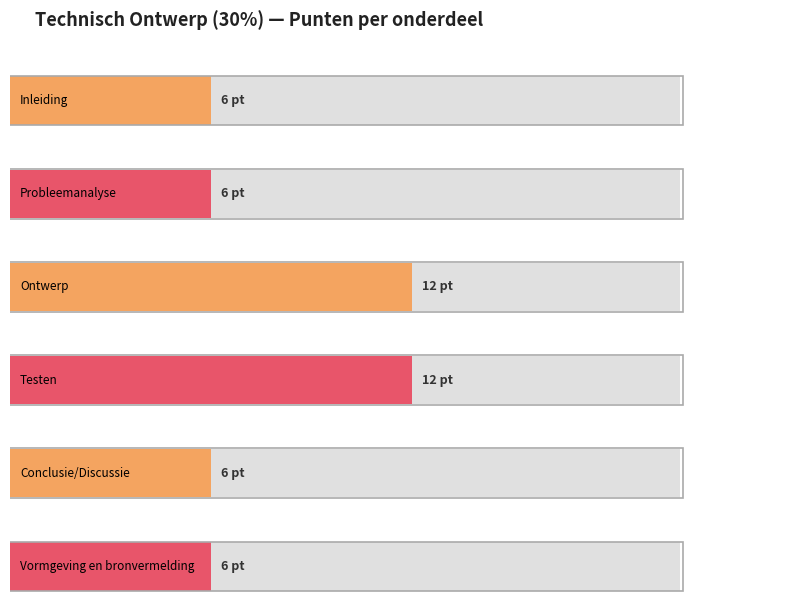

What position from the right is Inleiding?

6